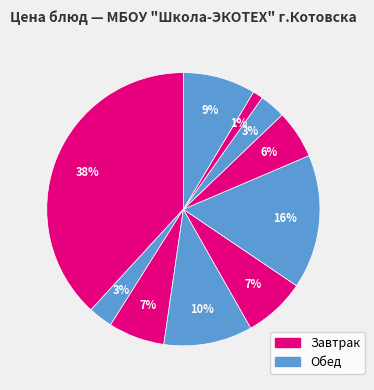

Rank the categories by value from highest to lowest.

запеканка из творога, фрикадельки из птицы, помидор свежий, конфеты, рассольник со сметаной, бутерброд с сыром, капуста тушеная, компот из сухофруктов, какао с молоком, хлеб ржаной